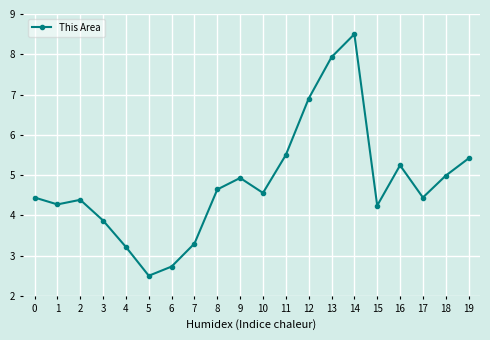

How many values are below 4?

5